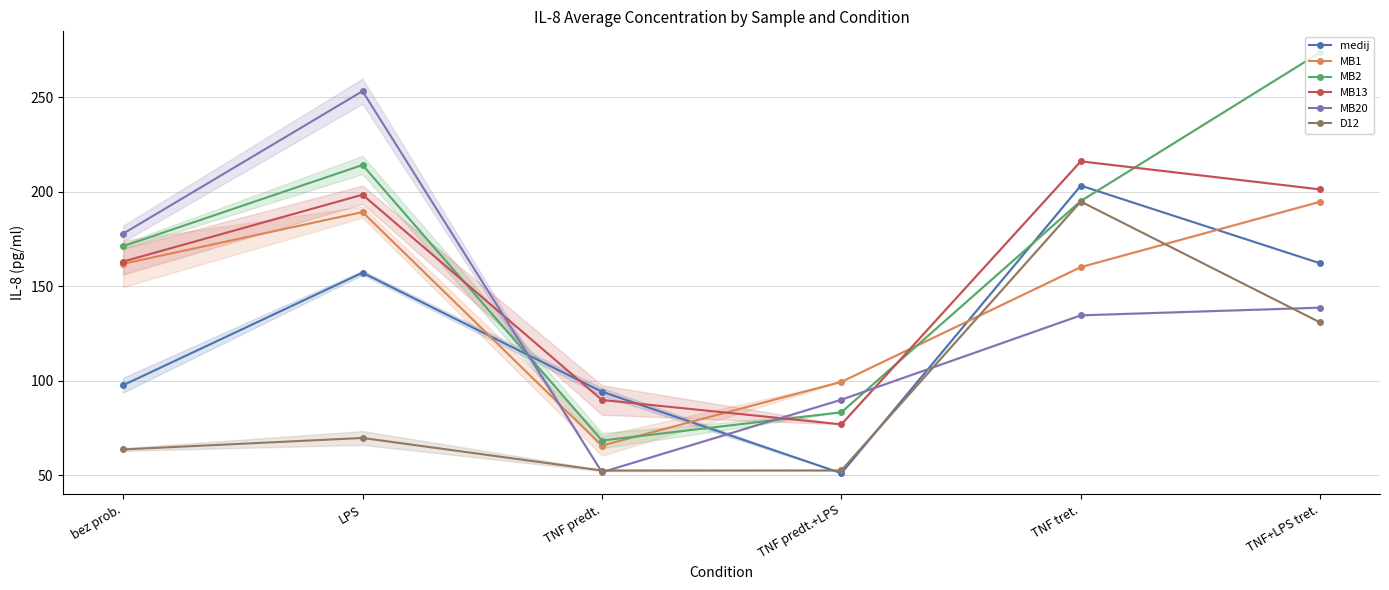

Which category has the highest value across all series?

TNF+LPS tret.